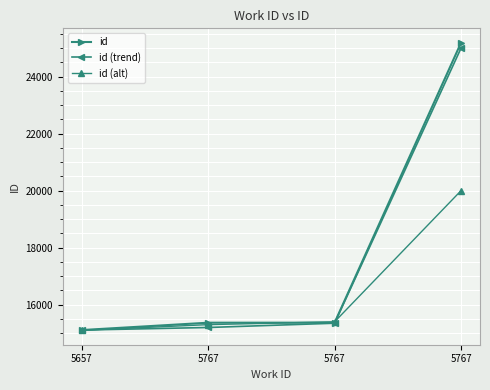

What is the difference between the second highest and minimum values in the id (trend) series?

240